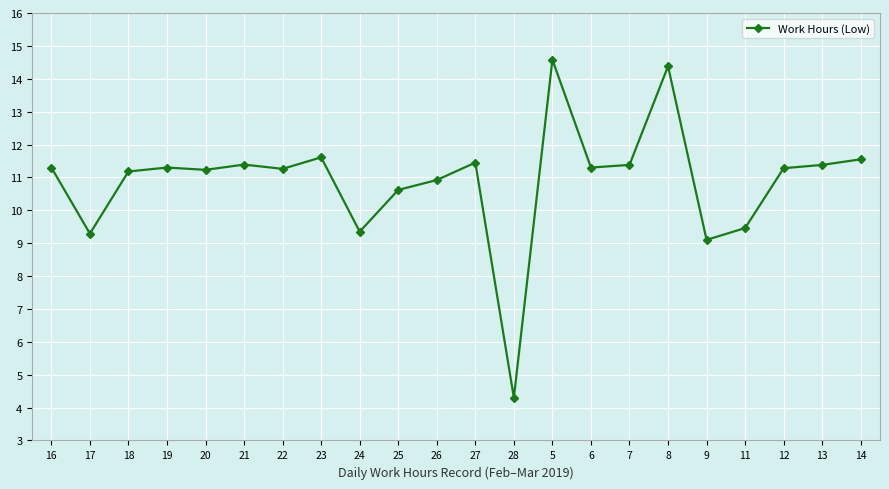

How many lines are shown in the chart?

1